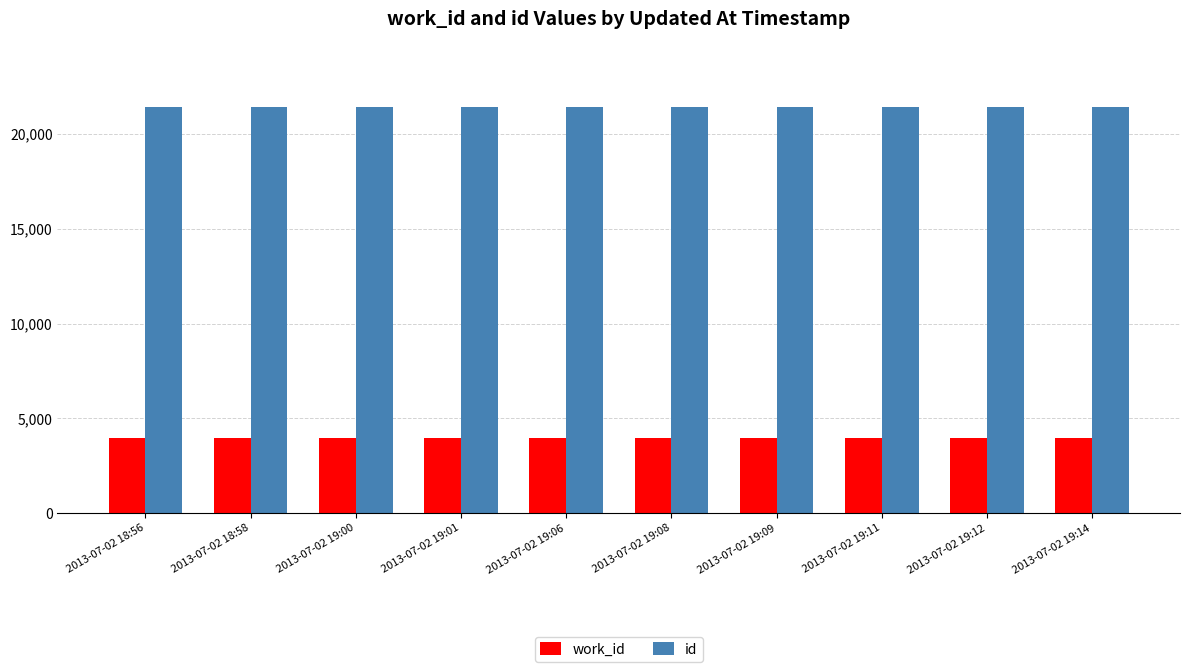

The value of work_id at 2013-07-02 19:01 is 1063. True or false?

False